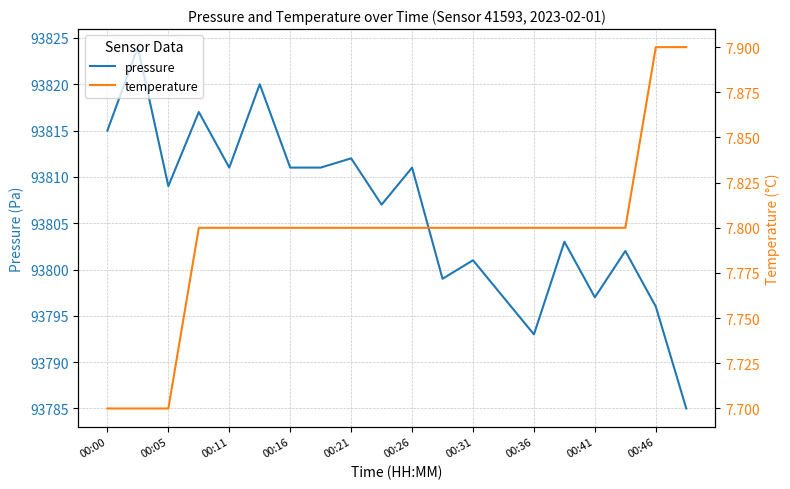

What is the lowest value of the pressure series?

93785